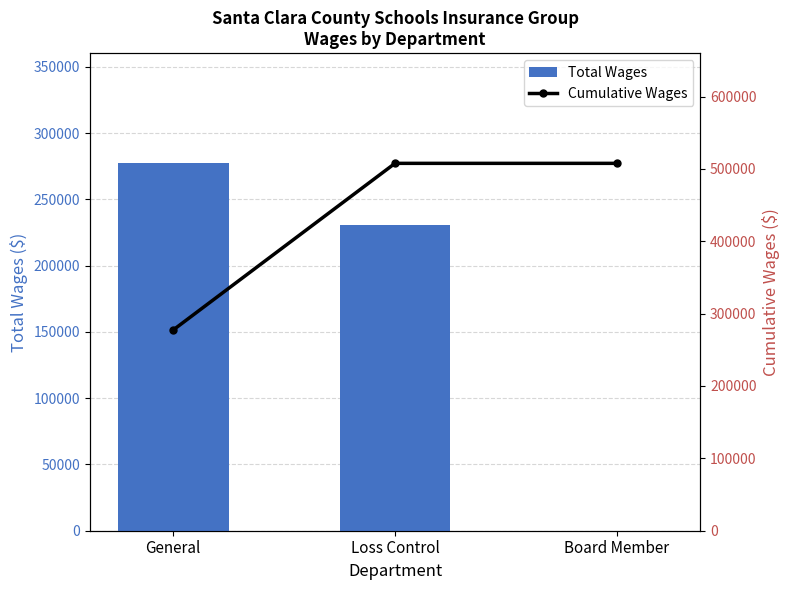

Reading left to right, extract all data points from this chart.

Total Wages: General=277232	Loss Control=230426	Board Member=0
Cumulative Wages: General=277232	Loss Control=507658	Board Member=507658